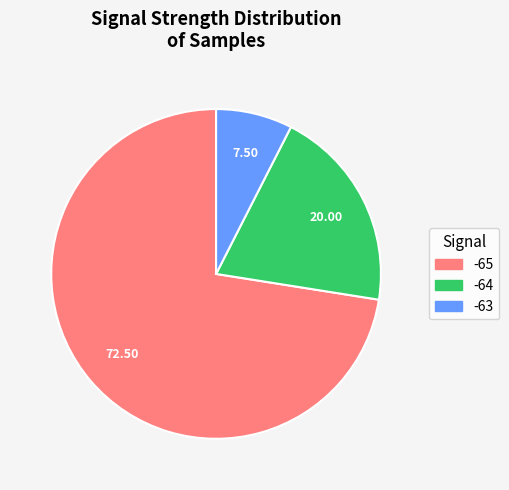

How many slices are in this pie chart?

3